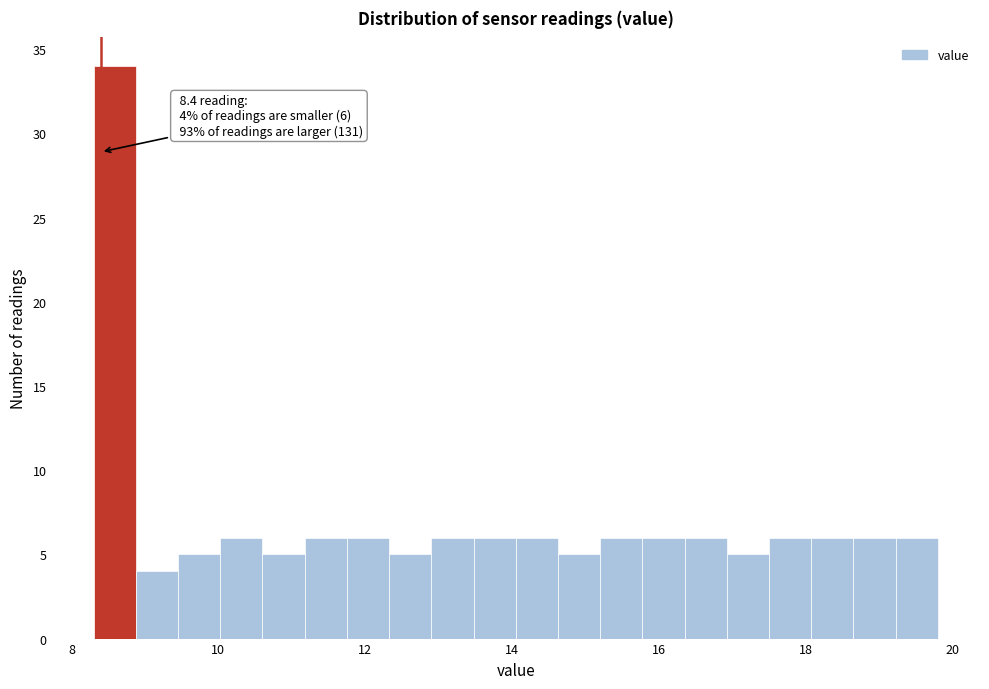

Read against the x-axis, roughly where is the centre of the tallest bar?

8.6